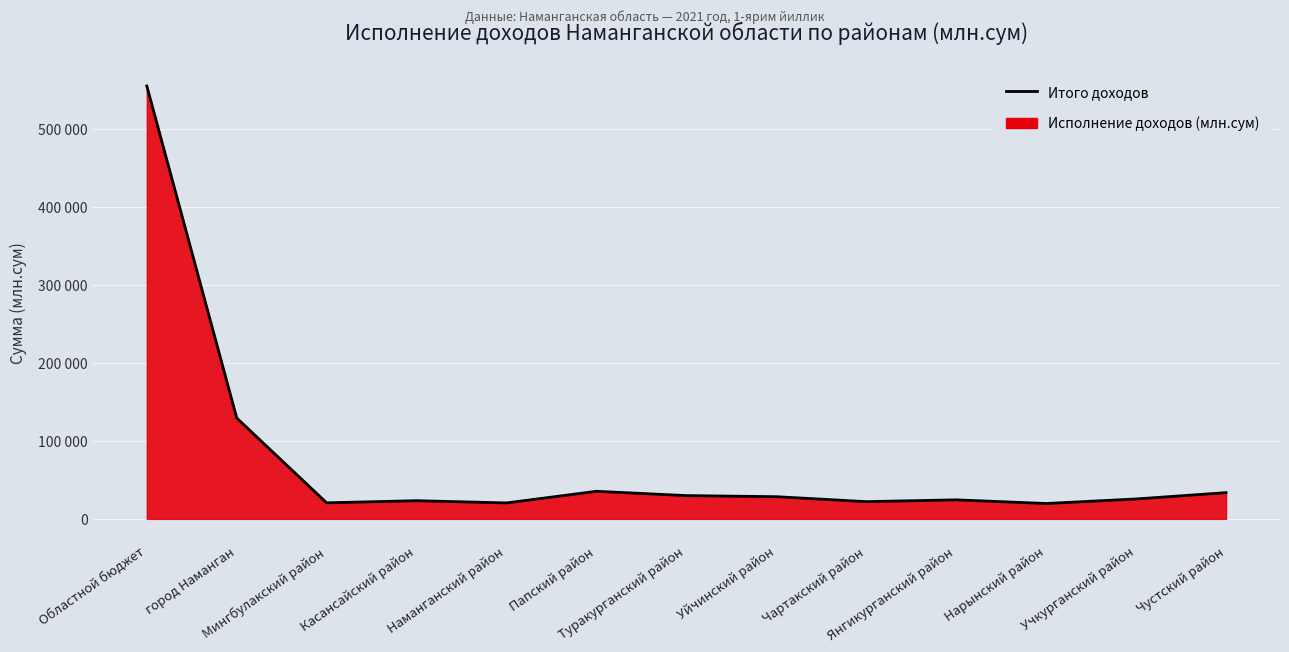

Approximately how many times larger is the value at Папский район compared to Янгикурганский район?

1.5